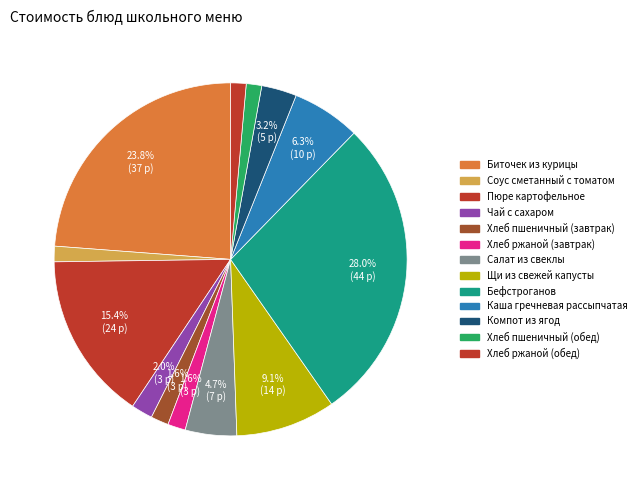

Which has a higher value, Хлеб ржаной (завтрак) or Хлеб пшеничный (обед)?

Хлеб ржаной (завтрак)